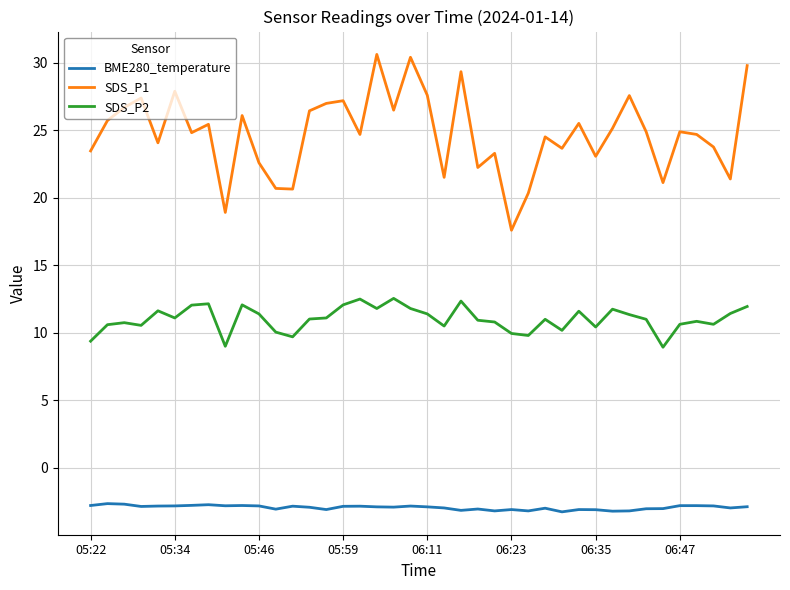

What is the maximum value for SDS_P1?

30.6